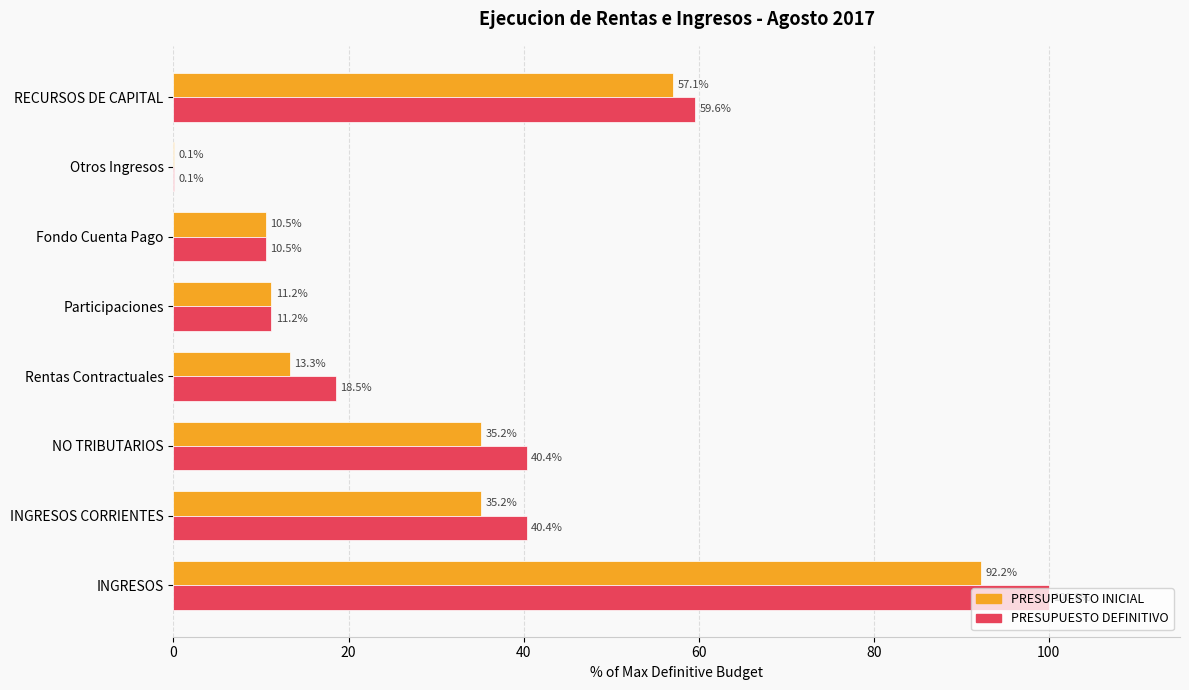

The PRESUPUESTO DEFINITIVO series shows 96.3 at RECURSOS DE CAPITAL. True or false?

False